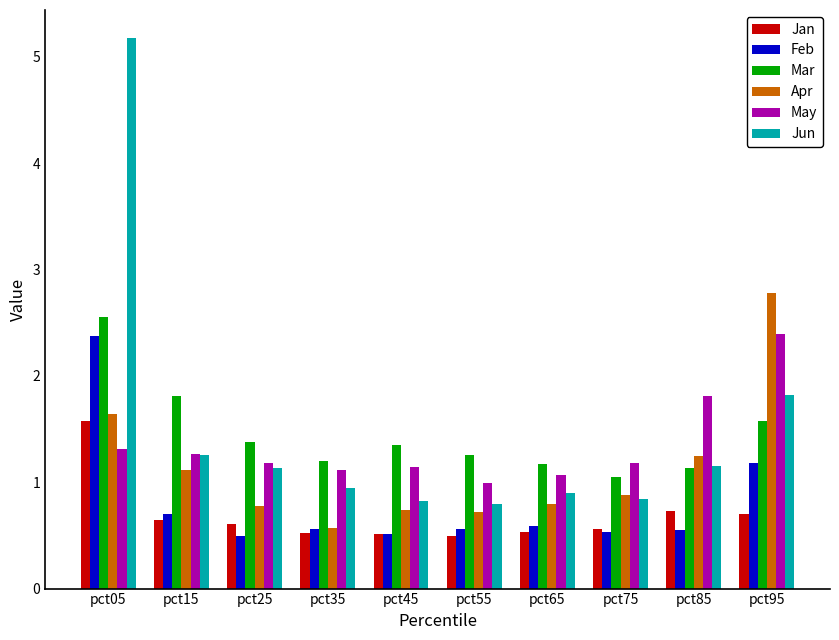

Is the value of Apr at pct65 greater than the value of Jun at pct15?

No